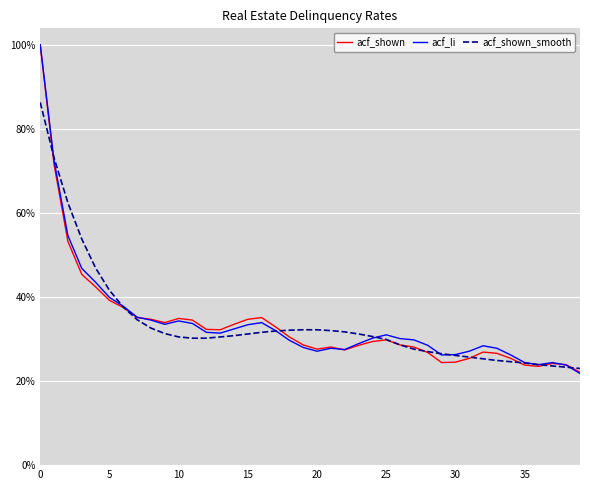

Which series has the largest range (max minus min)?

acf_li